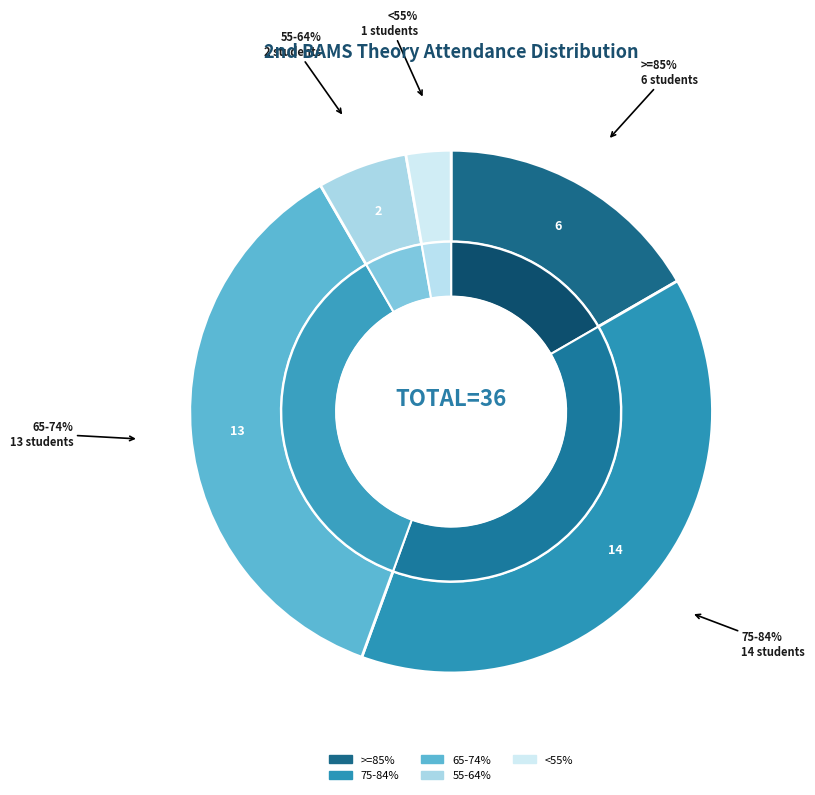

Does any single category account for the majority?

No